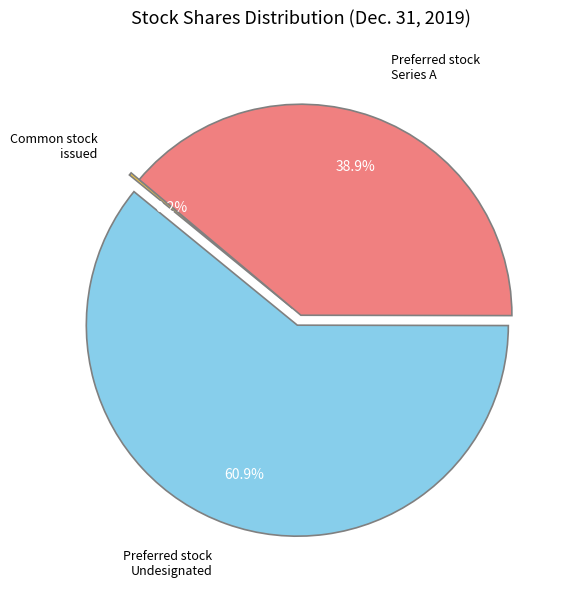

Is there a majority slice in this chart?

Yes